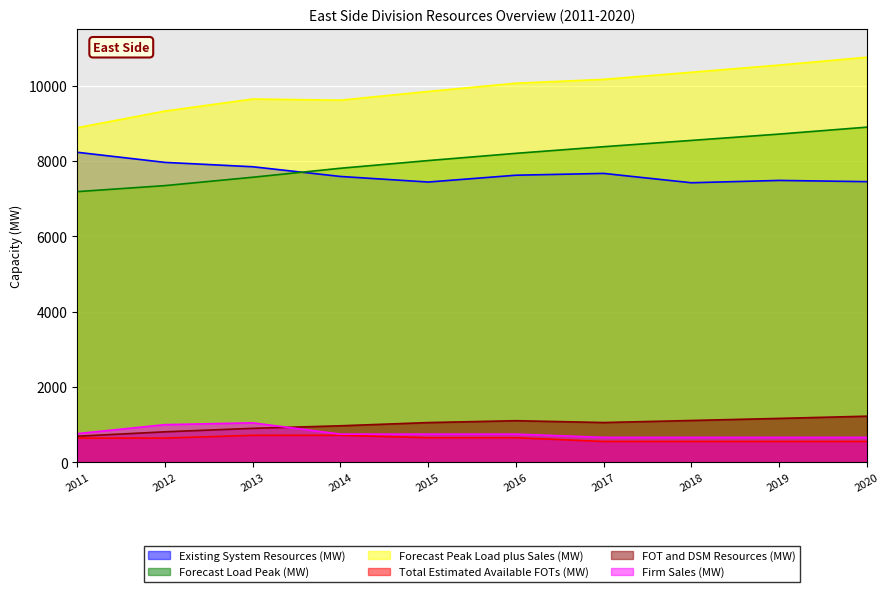

The value of Forecast Load Peak (MW) at 2020 is 8896.0. True or false?

True